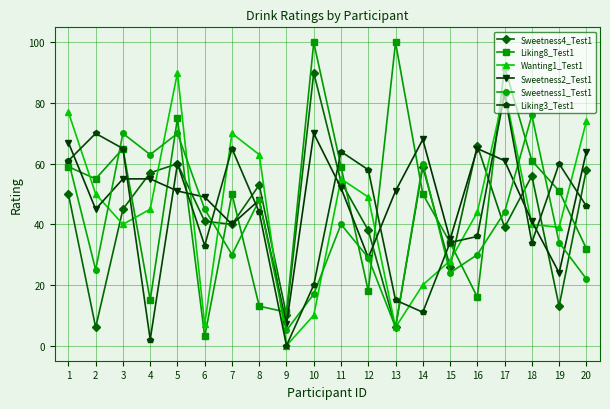

What are all the series names shown in the legend?

Sweetness4_Test1, Liking8_Test1, Wanting1_Test1, Sweetness2_Test1, Sweetness1_Test1, Liking3_Test1